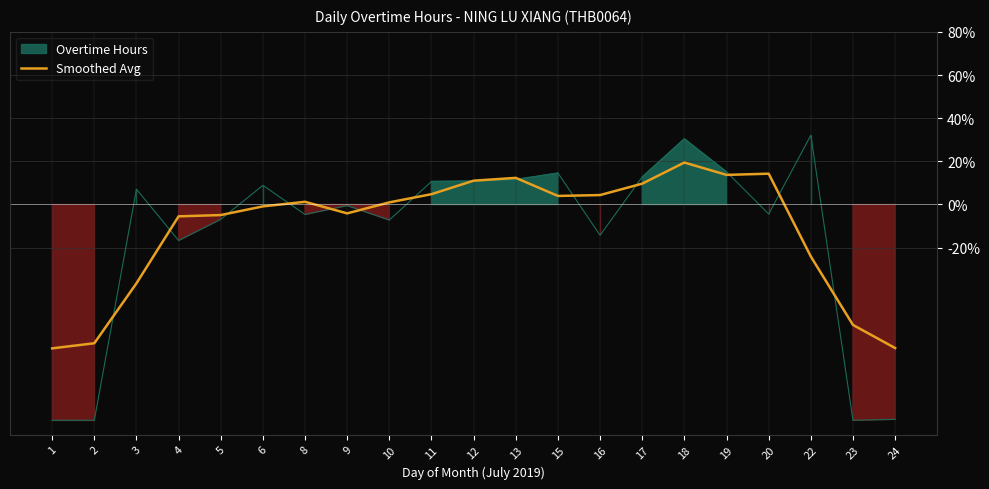

Which category has the lowest value across all series?

1